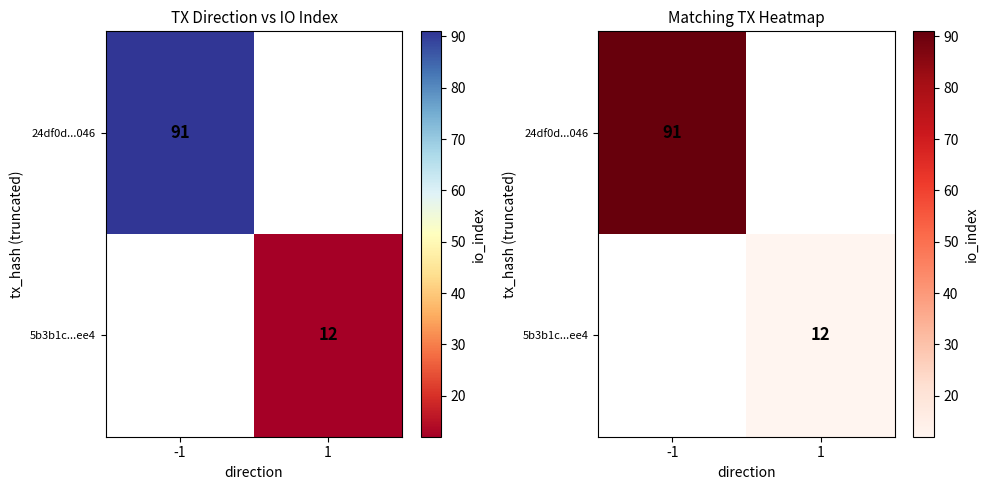

At how many categories does at least one series exceed 21?

1